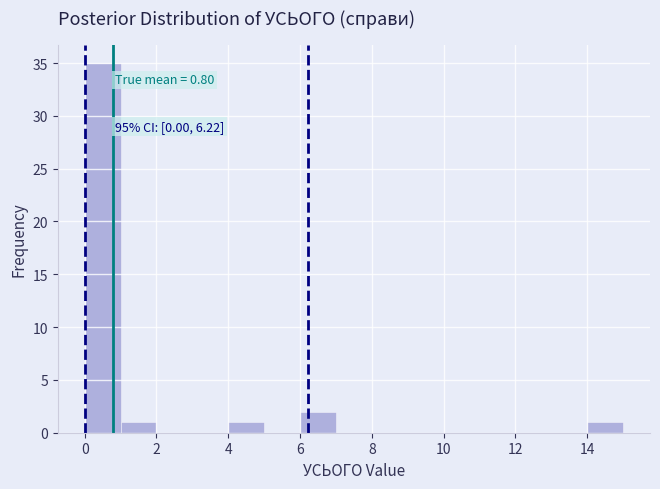

Which range on the x-axis has the tallest bar?

0 to 1